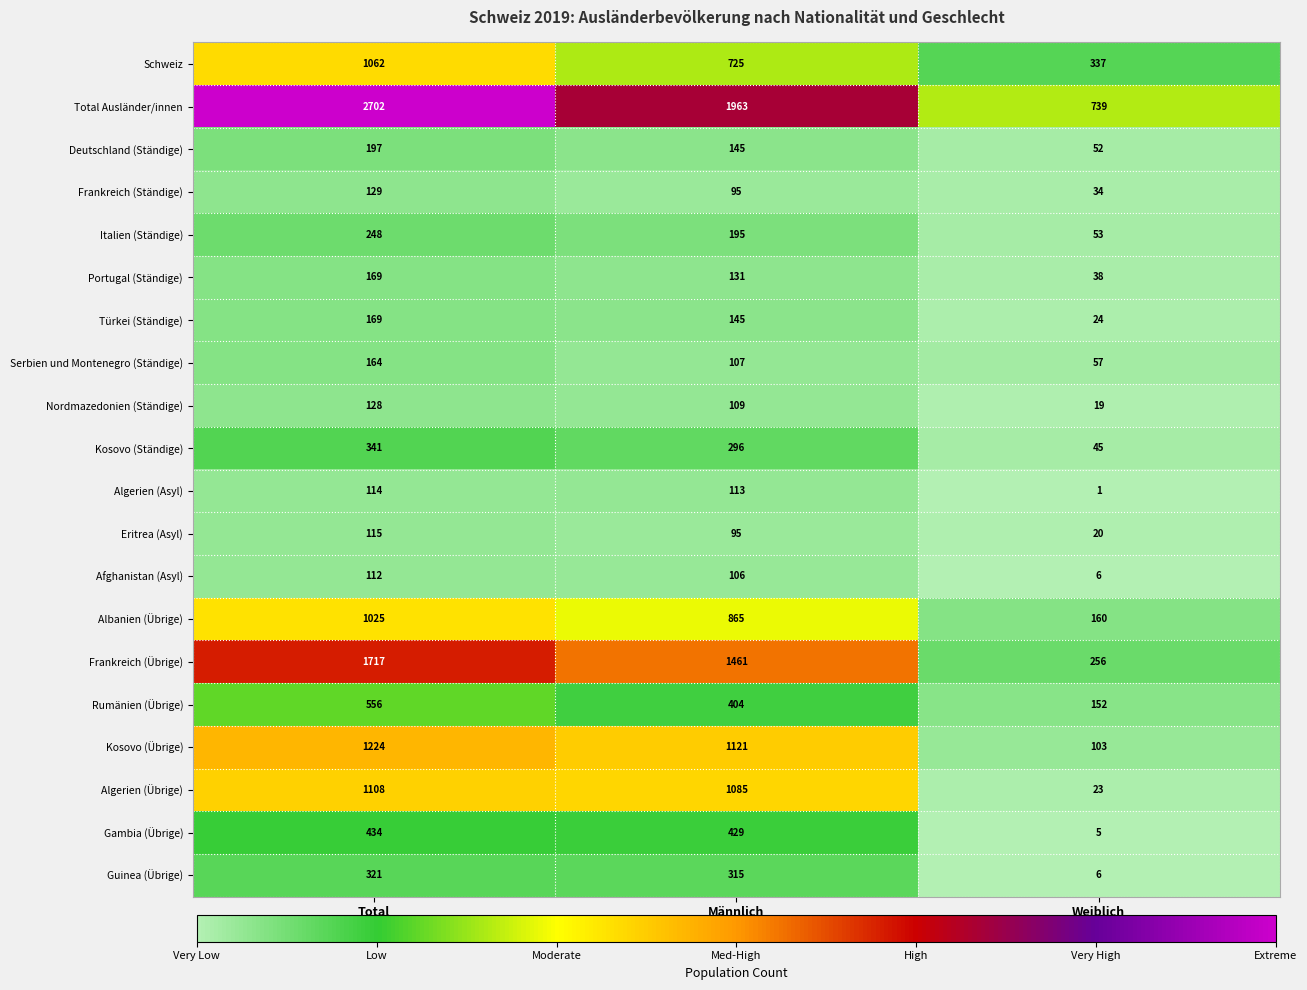

How many categories are shown in the chart?

3